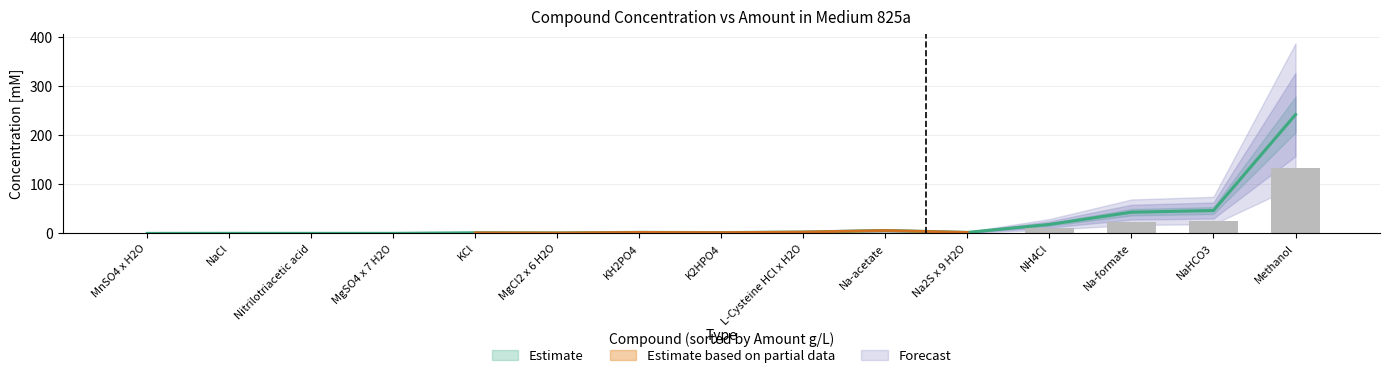

At 6, list the series in order from largest to smallest.

concentration, amount